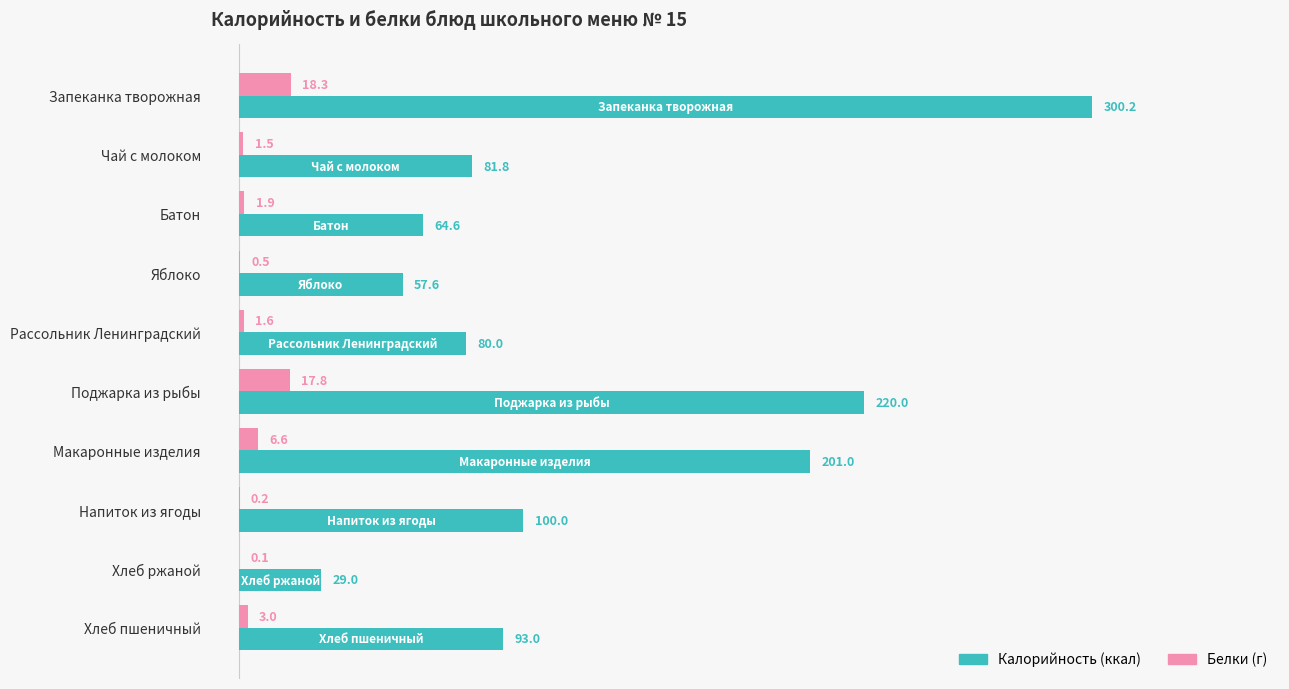

At which category is the sum across all series the highest?

Запеканка творожная